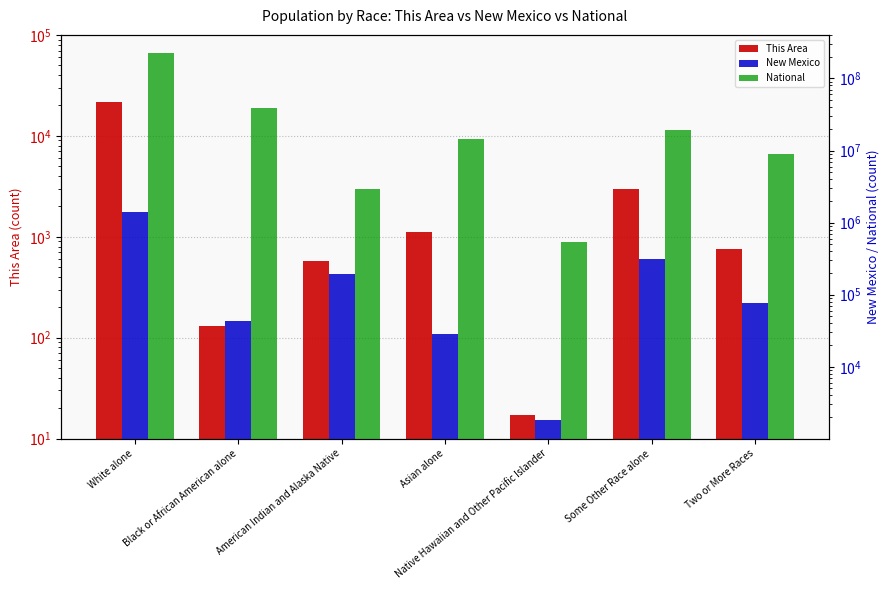

List the series in order of their peak value, highest first.

National, New Mexico, This Area